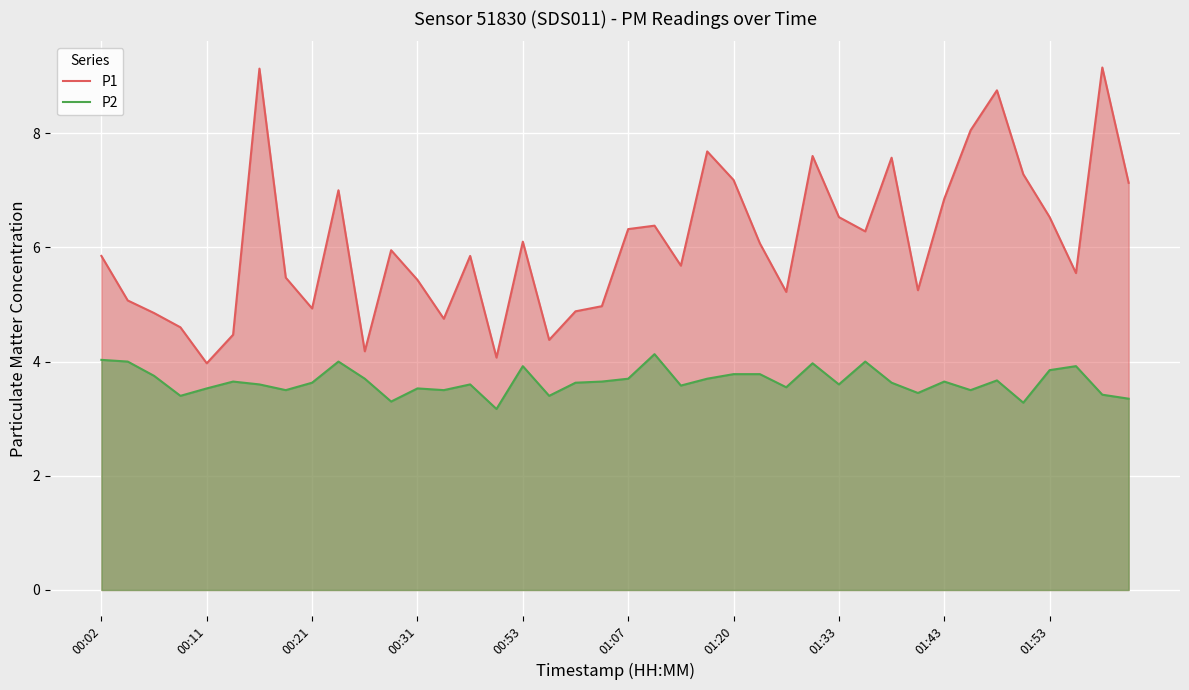

Rank the series by their average value, from lowest to highest.

P2, P1